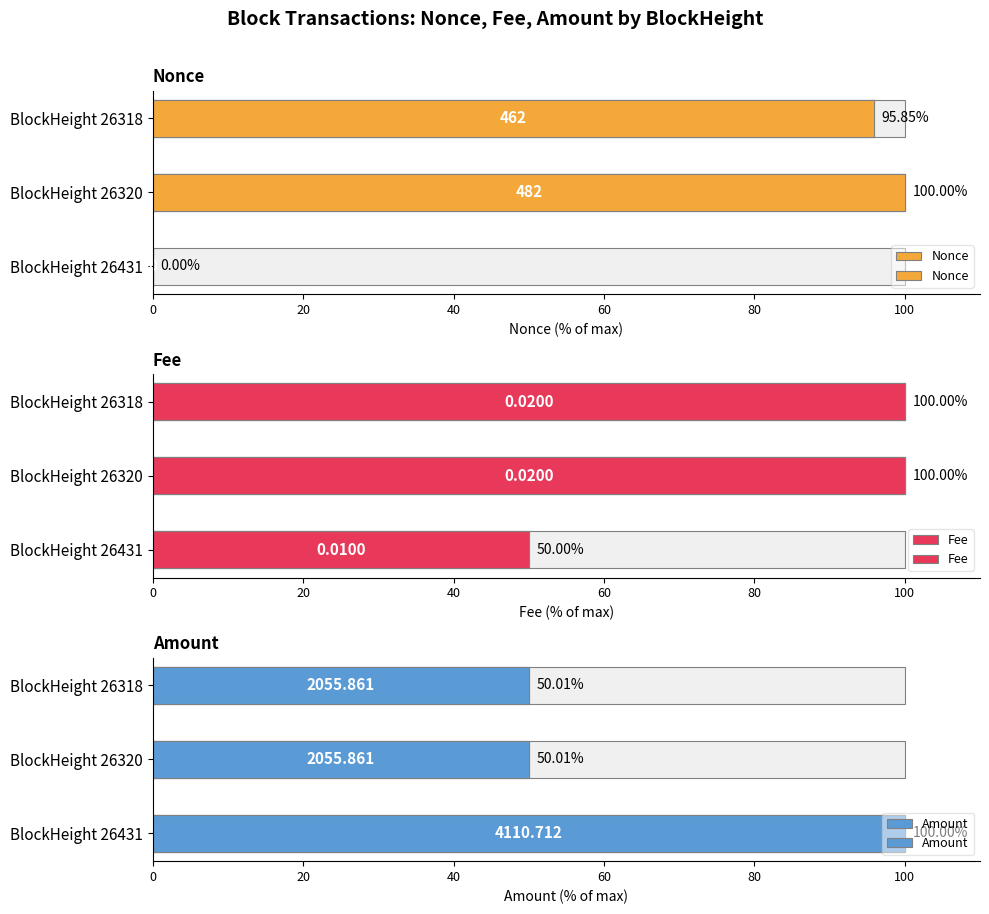

Which series changed the most between BlockHeight 26431 and BlockHeight 26318?

Nonce